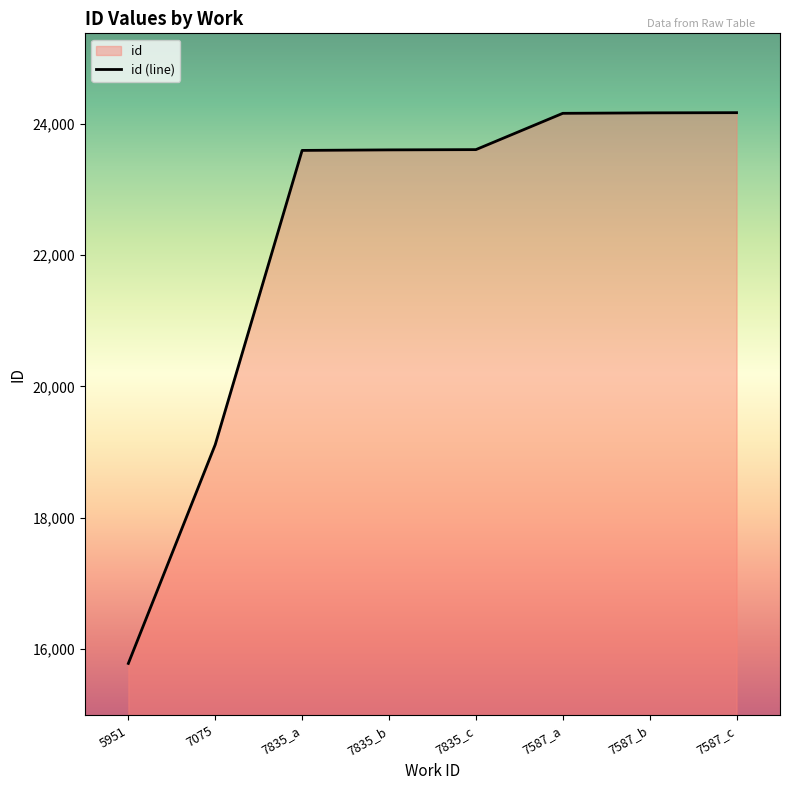

What is the ratio of the value at 7835_b to the value at 7587_a?

1.0